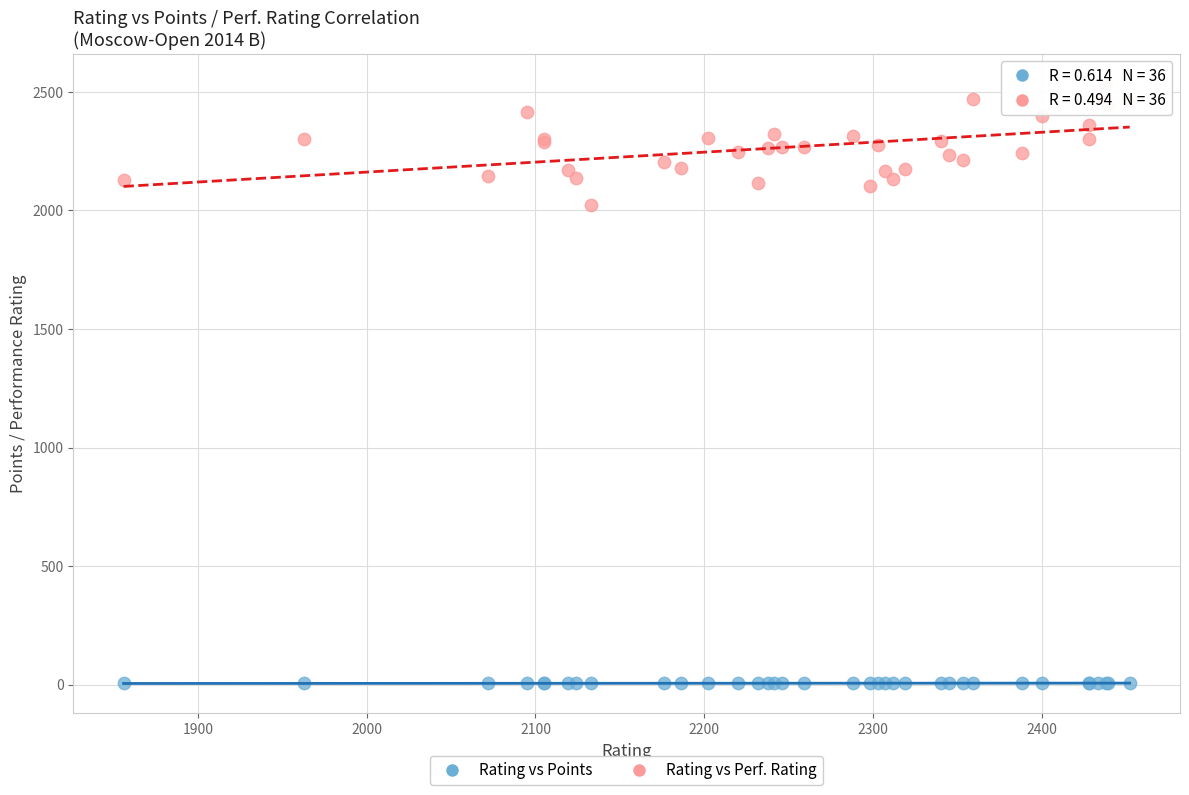

Which series has the widest spread of Y values?

Rating vs Perf. Rating